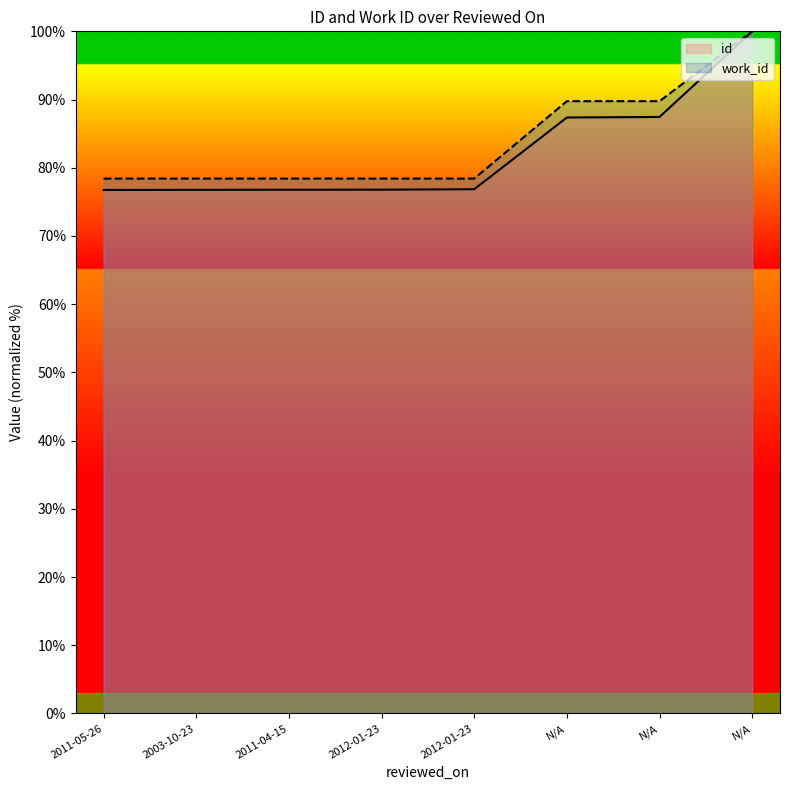

Reading left to right, list all the values displayed in this chart.

id: 2011-05-26=76.7	2003-10-23=76.8	2011-04-15=76.8	2012-01-23=76.8	2012-01-23=76.9	N/A=87.4	N/A=87.4	N/A=100.0
work_id: 2011-05-26=78.4	2003-10-23=78.4	2011-04-15=78.4	2012-01-23=78.4	2012-01-23=78.4	N/A=89.8	N/A=89.8	N/A=100.0